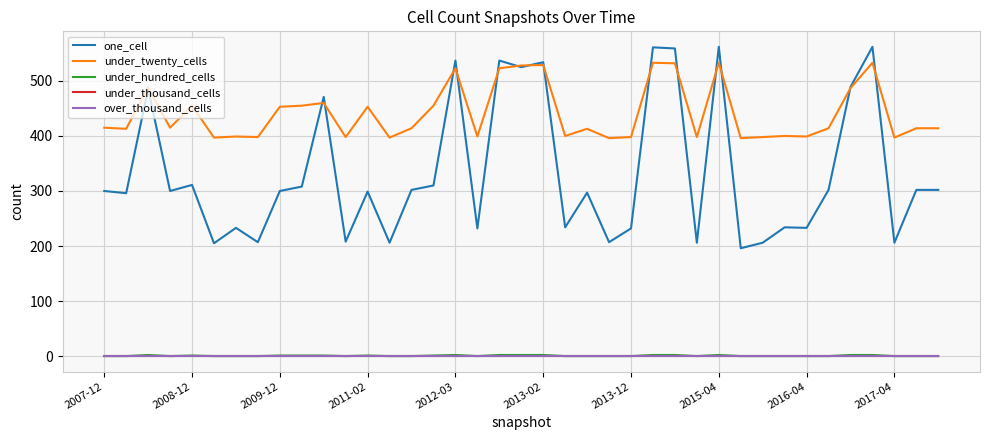

Which label corresponds to the smallest value in the chart?

2007-12